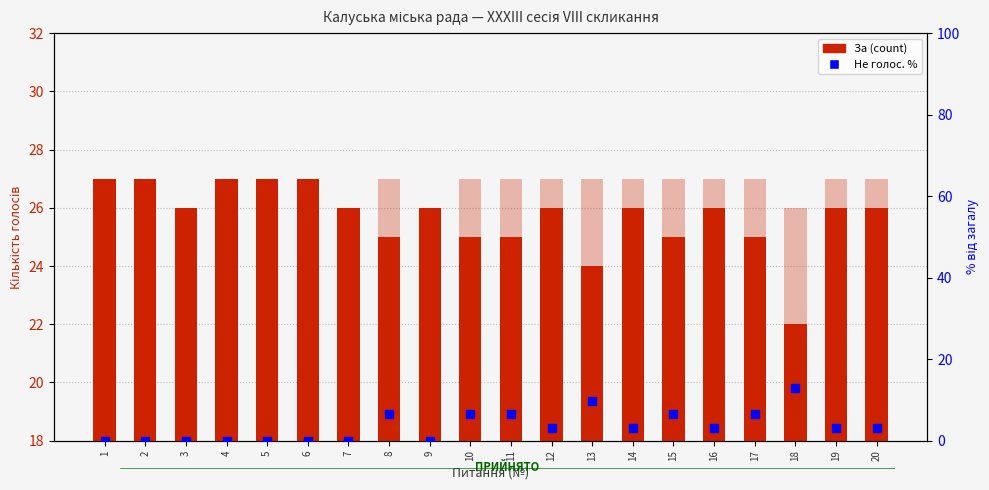

Are the bars horizontal?

No